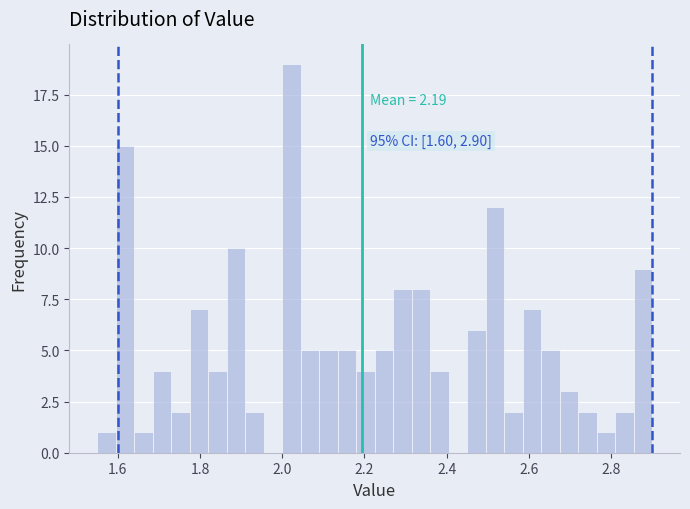

Read against the x-axis, roughly where is the centre of the tallest bar?

2.02